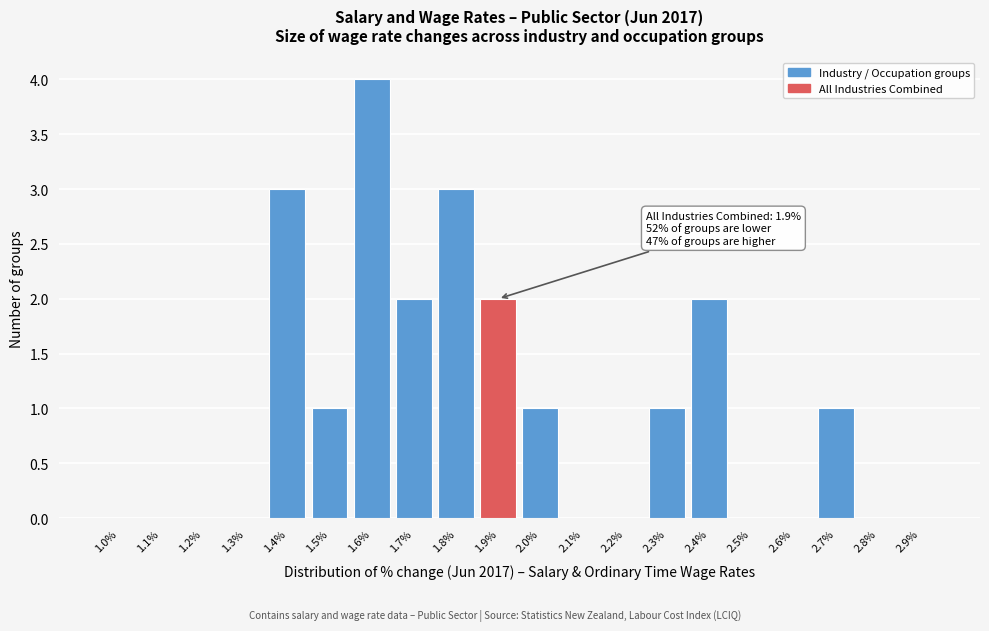

Which range on the x-axis has the tallest bar?

1.55 to 1.65